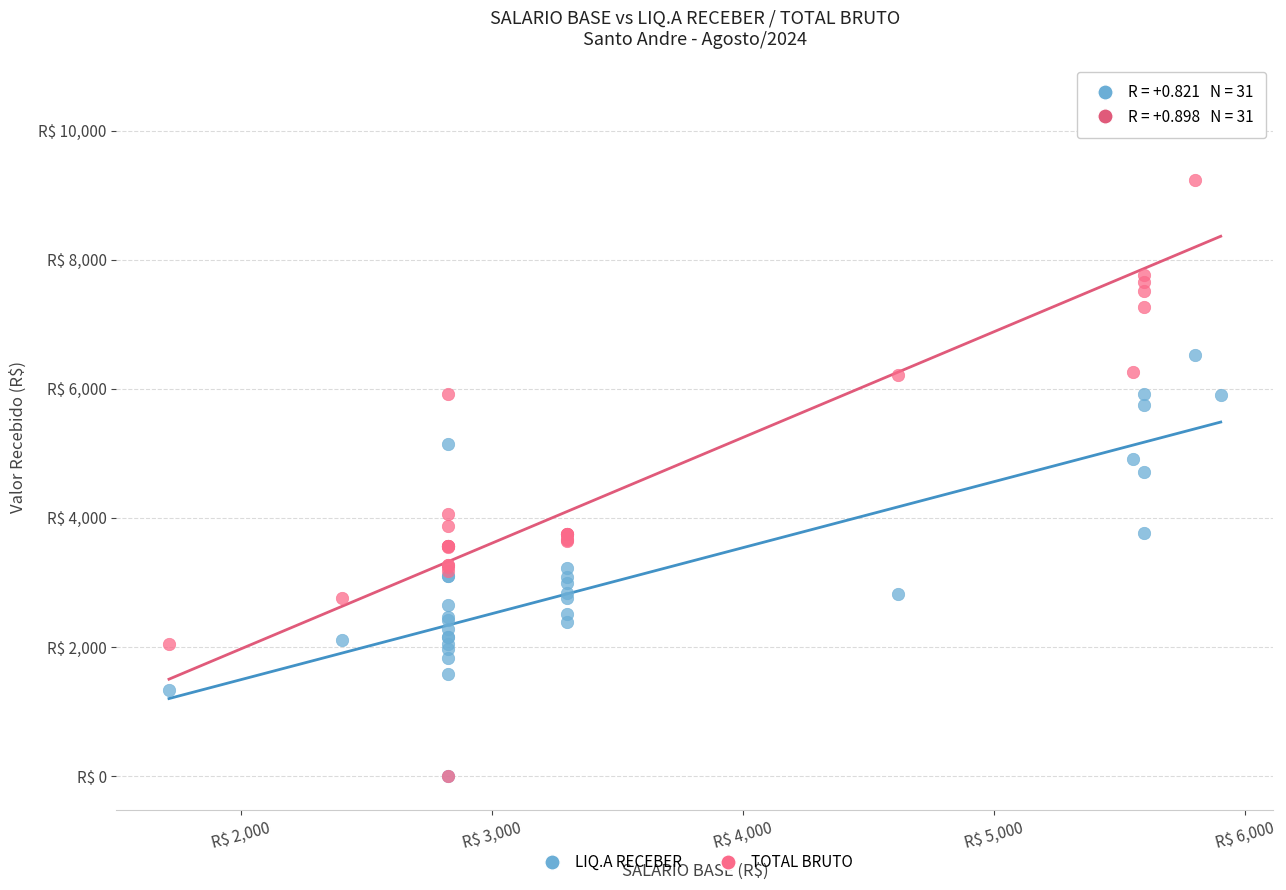

What are all the series names shown in the legend?

LIQ.A RECEBER, TOTAL BRUTO